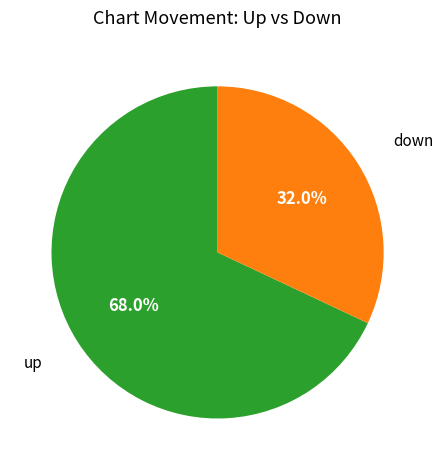

How many segments does this pie chart have?

2